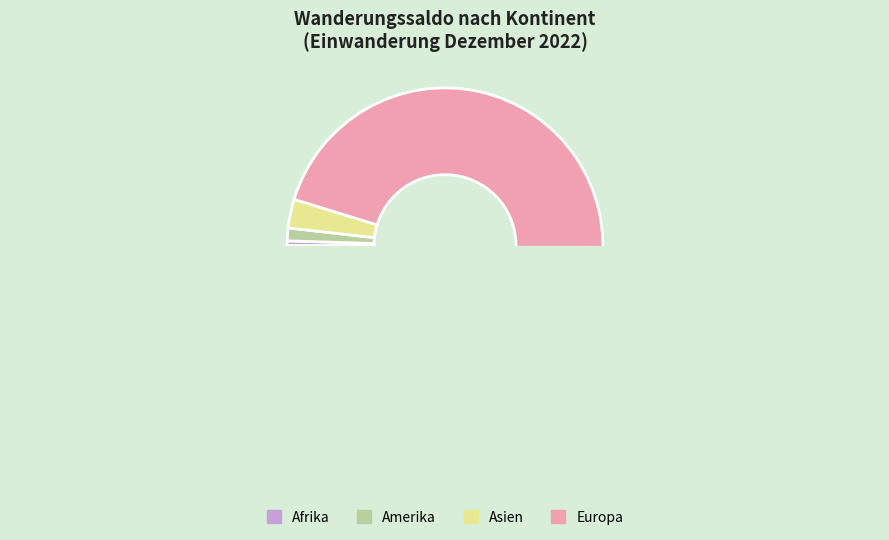

Is it true that Ozeanien is 0% of the pie?

True